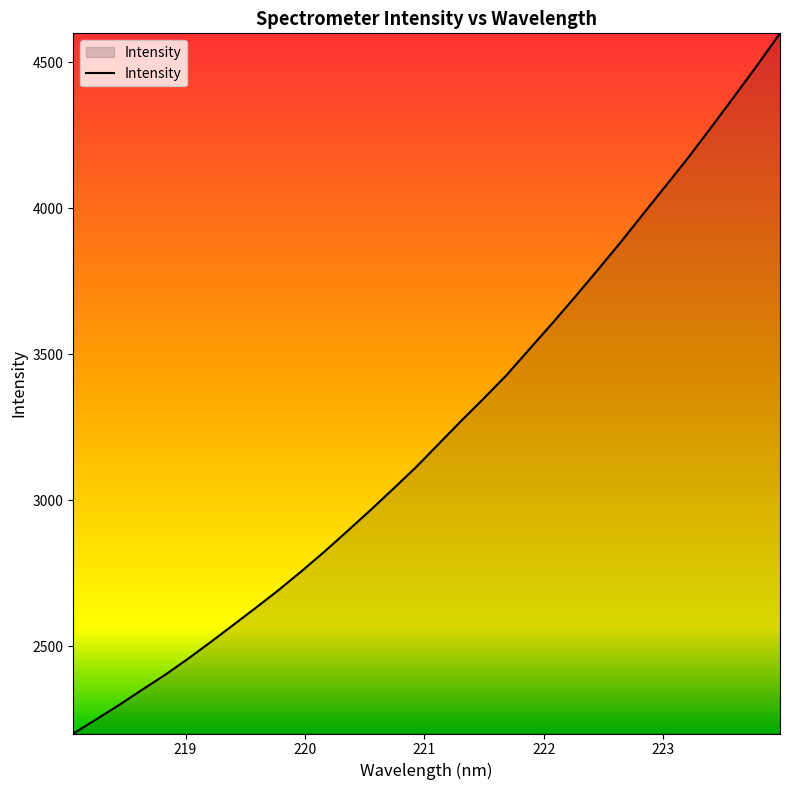

How many lines are shown in the chart?

1